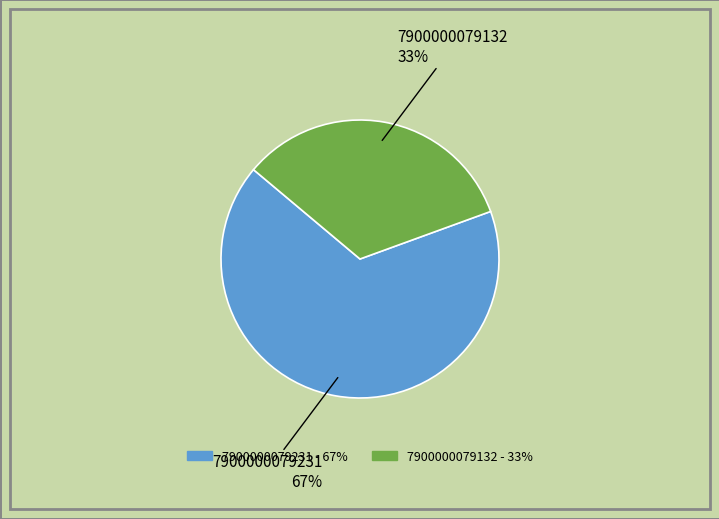

The 7900000079132 slice represents 27% of the pie. True or false?

False